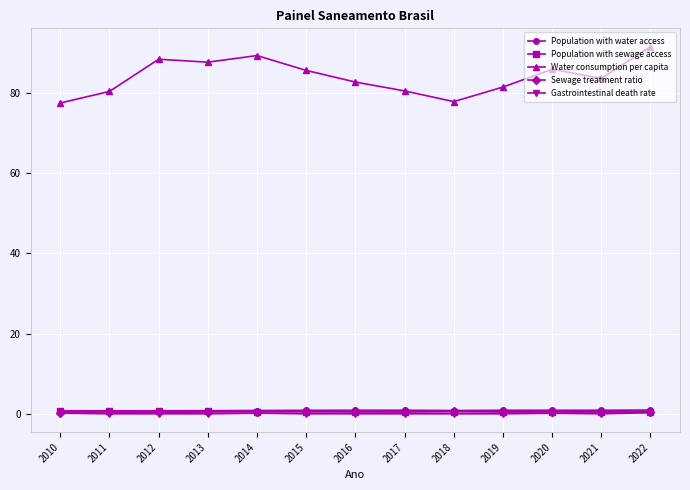

Is it true that Sewage treatment ratio equals 0.6 at 2019?

True